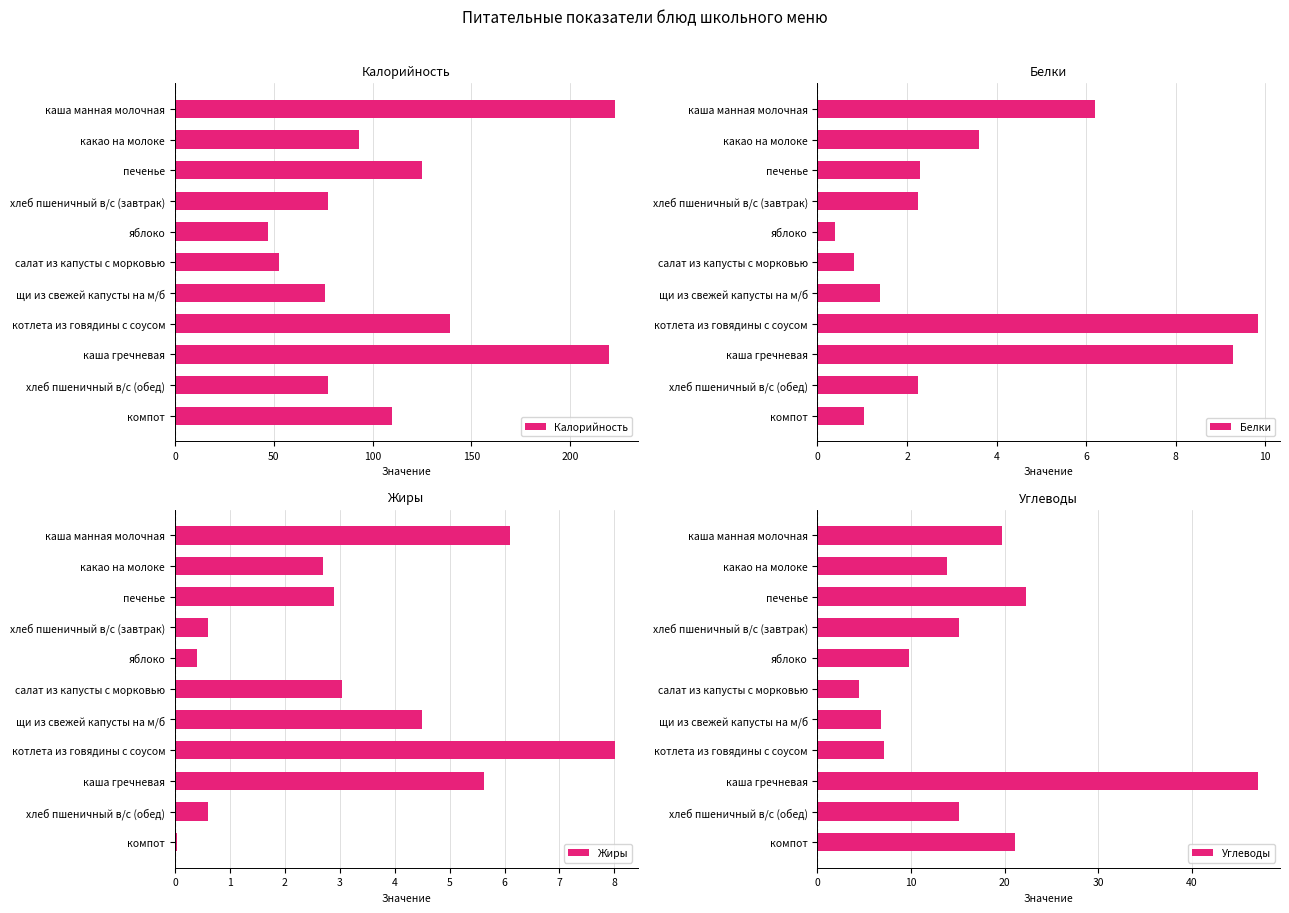

What is the highest value of the Жиры series?

8.0